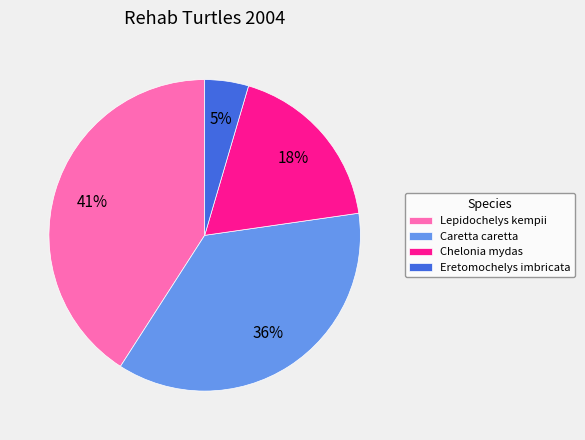

Do Caretta caretta and Chelonia mydas together represent more than half of the pie?

Yes